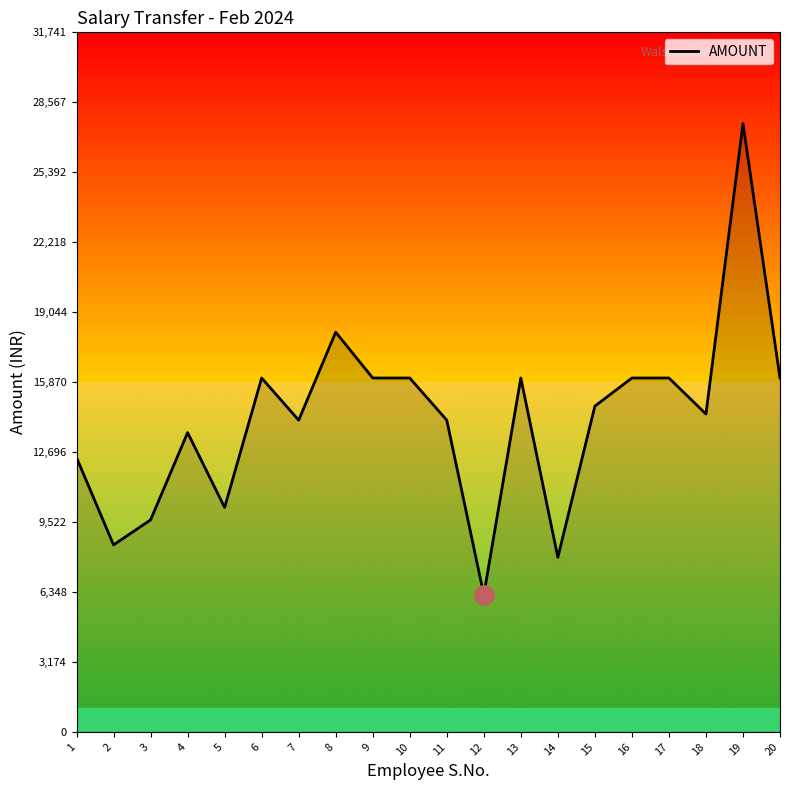

What is the change in value from 6 to 15?

-1276